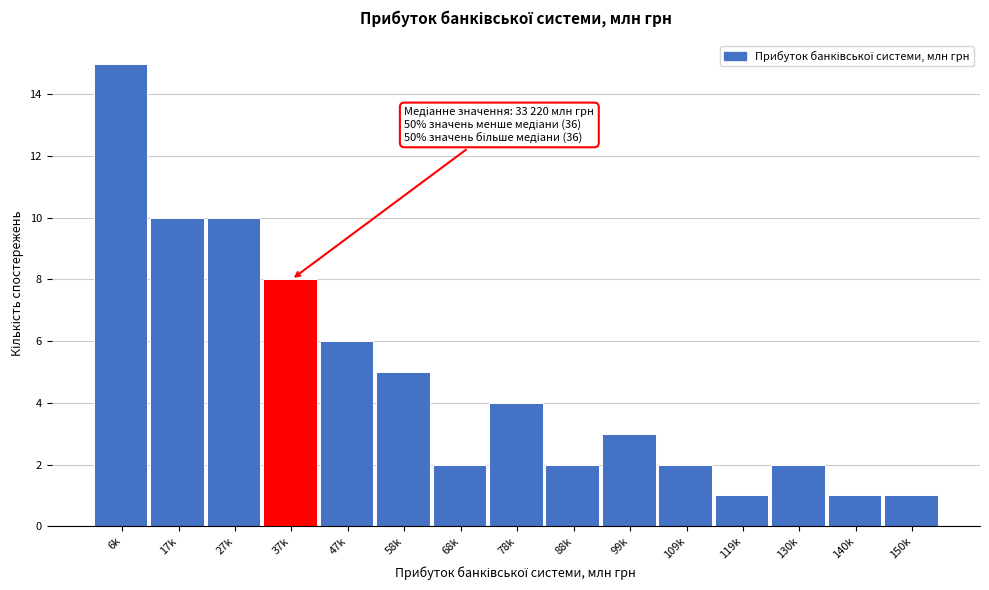

Reading left to right, list all the values displayed in this chart.

15	10	10	8	6	5	2	4	2	3	2	1	2	1	1